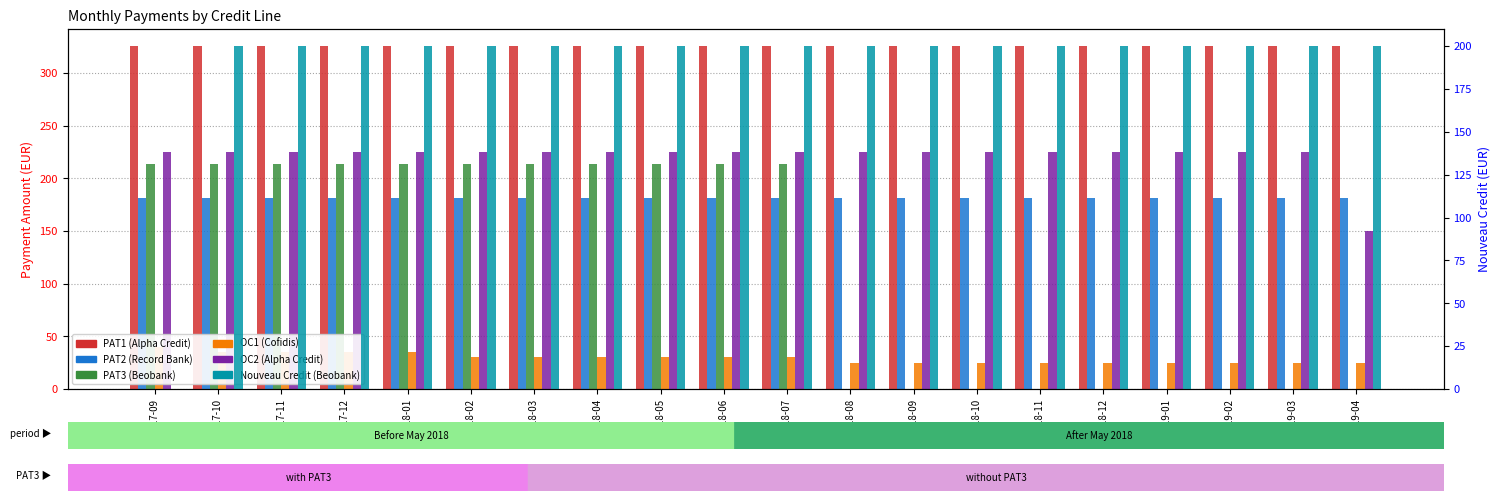

How many bars are there in total?

120